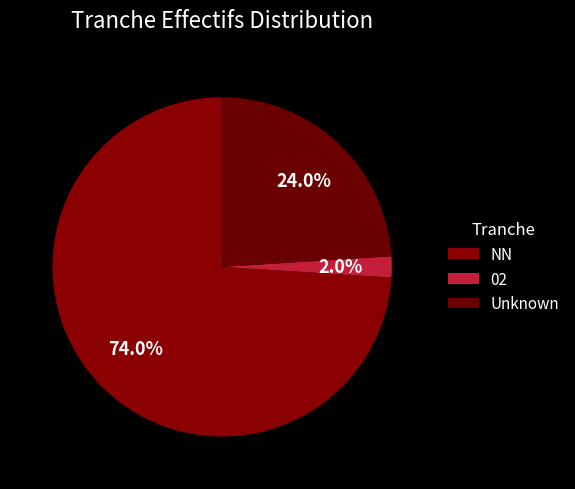

Does NN account for over 50% of the chart?

Yes